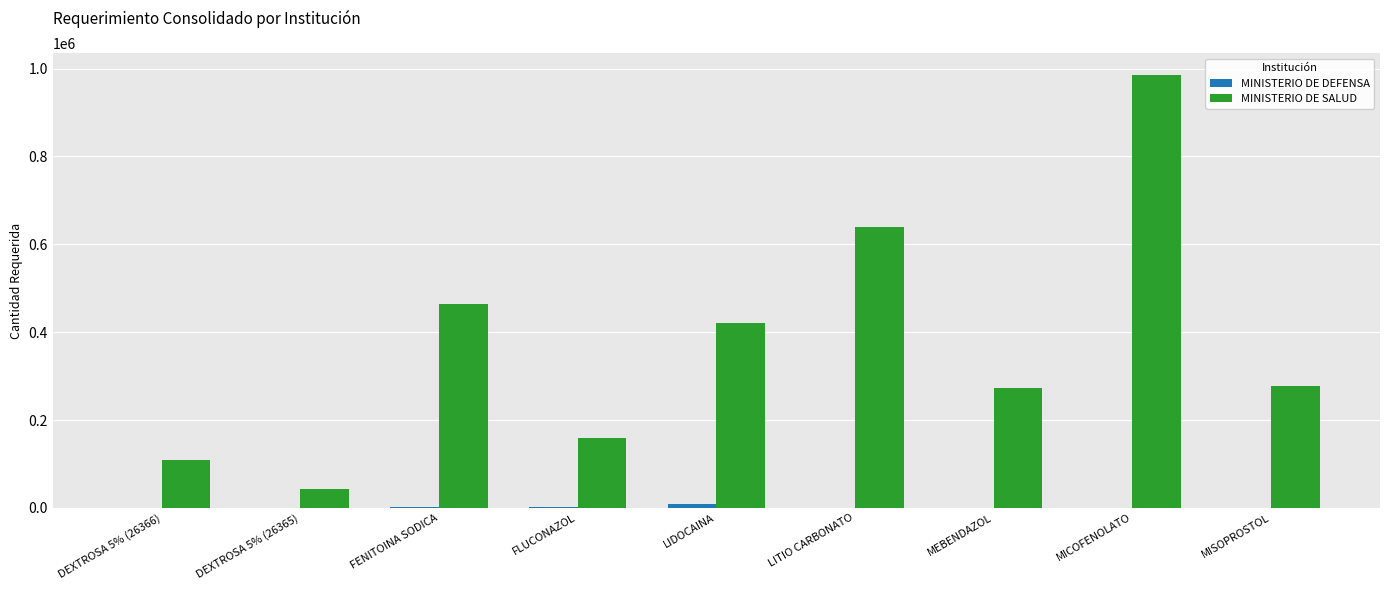

What is the difference between the MINISTERIO DE SALUD values at LIDOCAINA and FENITOINA SODICA?

44480